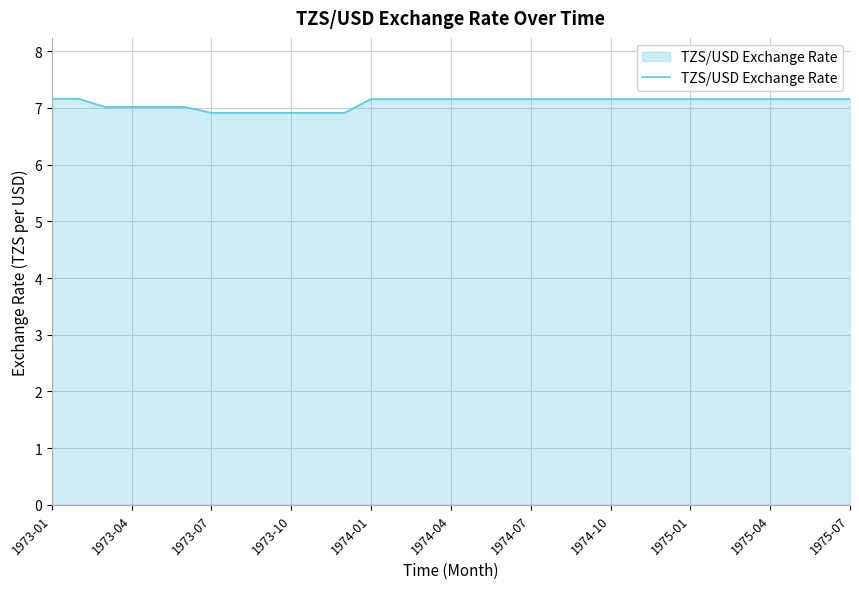

What is the minimum value shown in the chart?

6.9